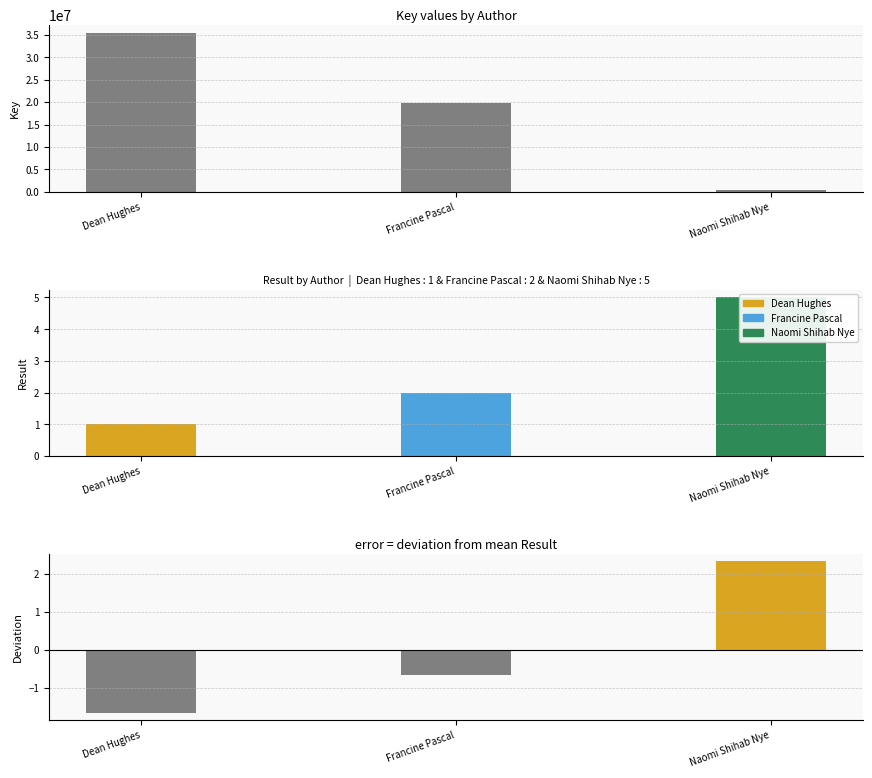

Rank the categories by value from highest to lowest.

Dean Hughes, Francine Pascal, Naomi Shihab Nye